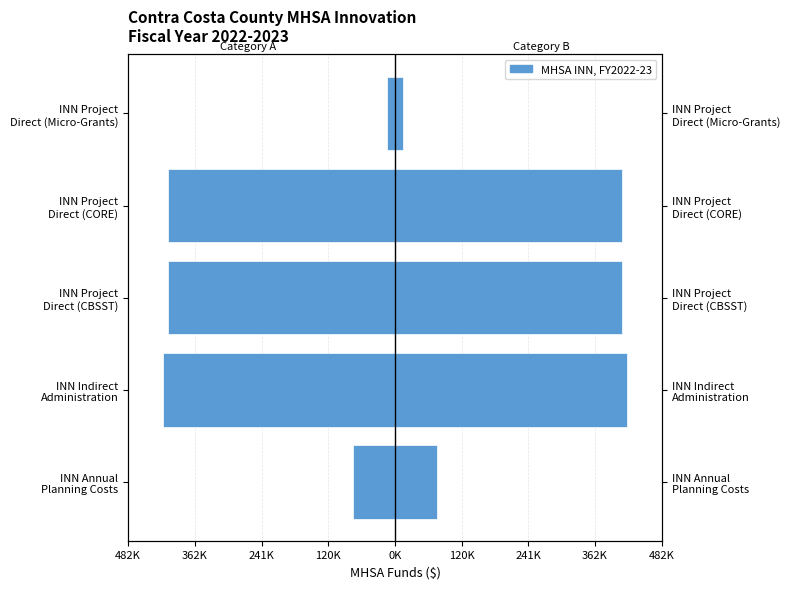

What is the value of the Female (Expenses A) bar at the 5th from the left?

-15305.0